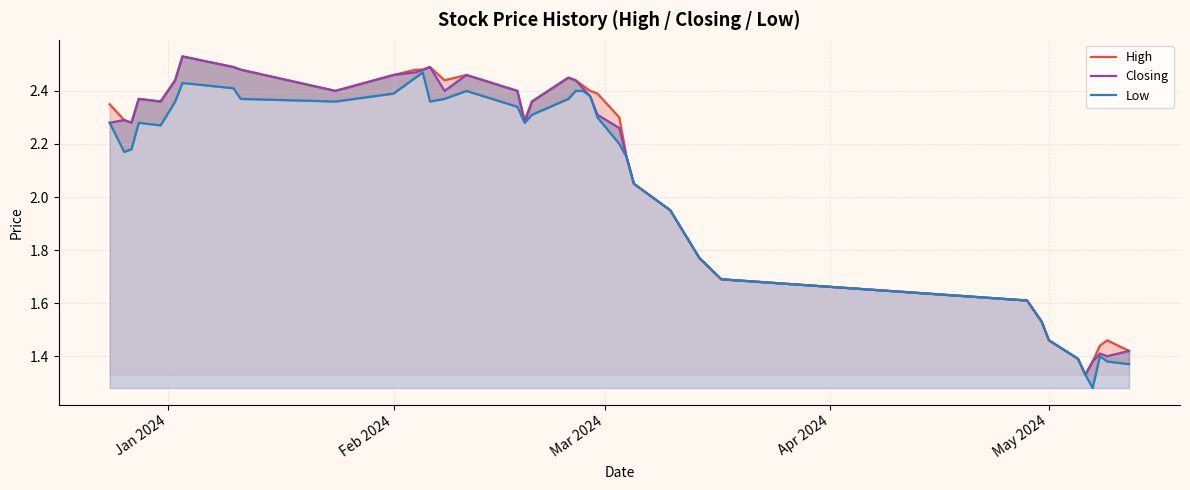

Which series has the widest spread of values?

High